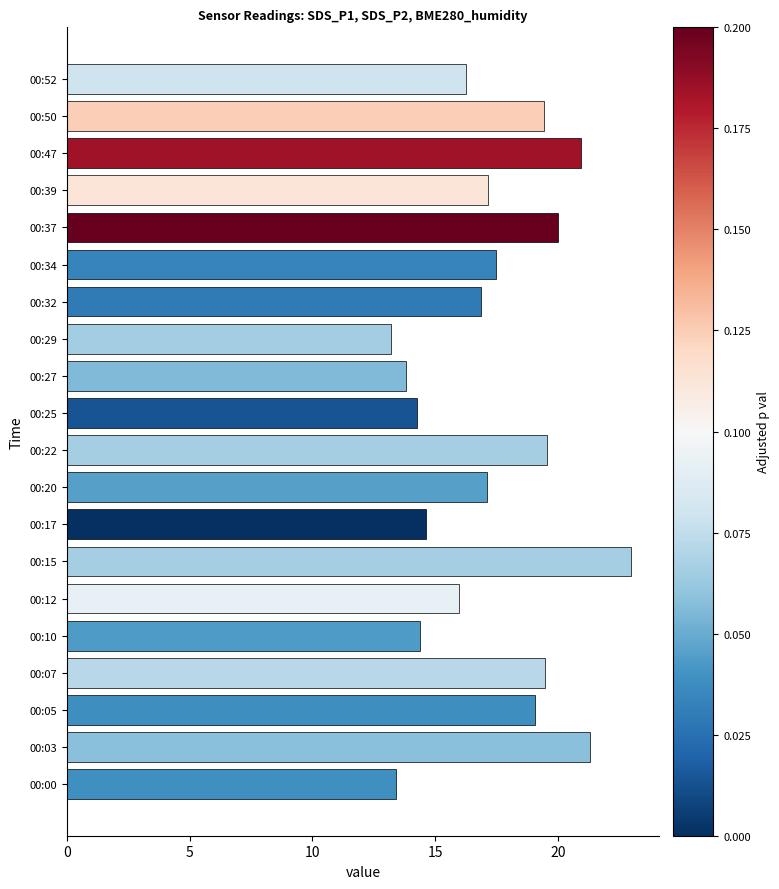

What is the difference between the values at 00:07 and 00:12?

3.5